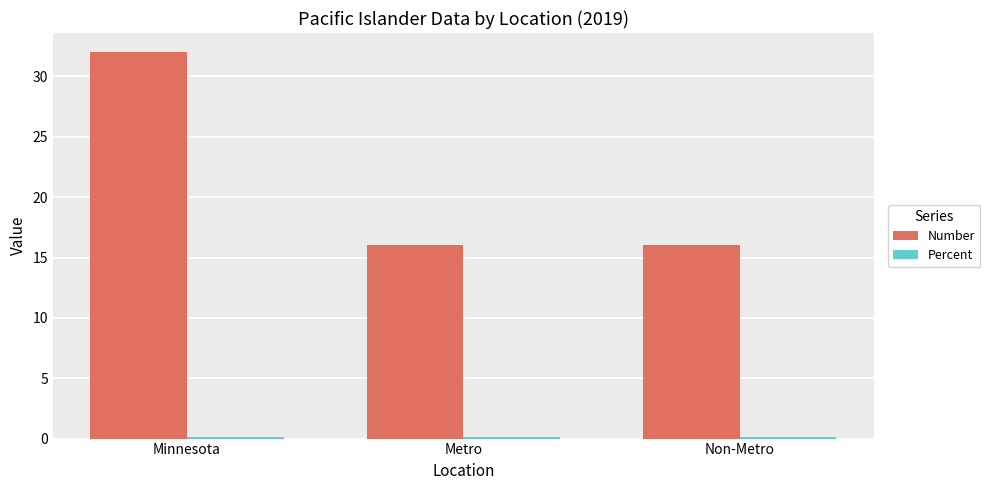

What is the sum of all Number values?

64.0